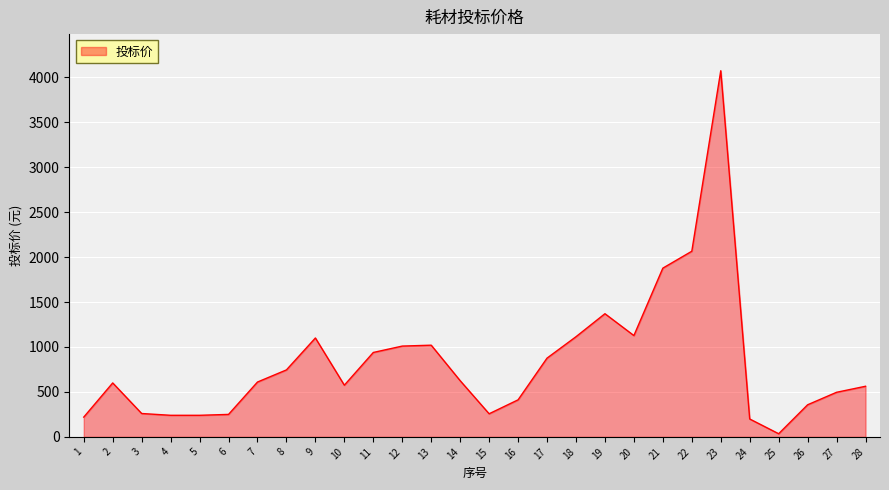

How many lines are shown in the chart?

1